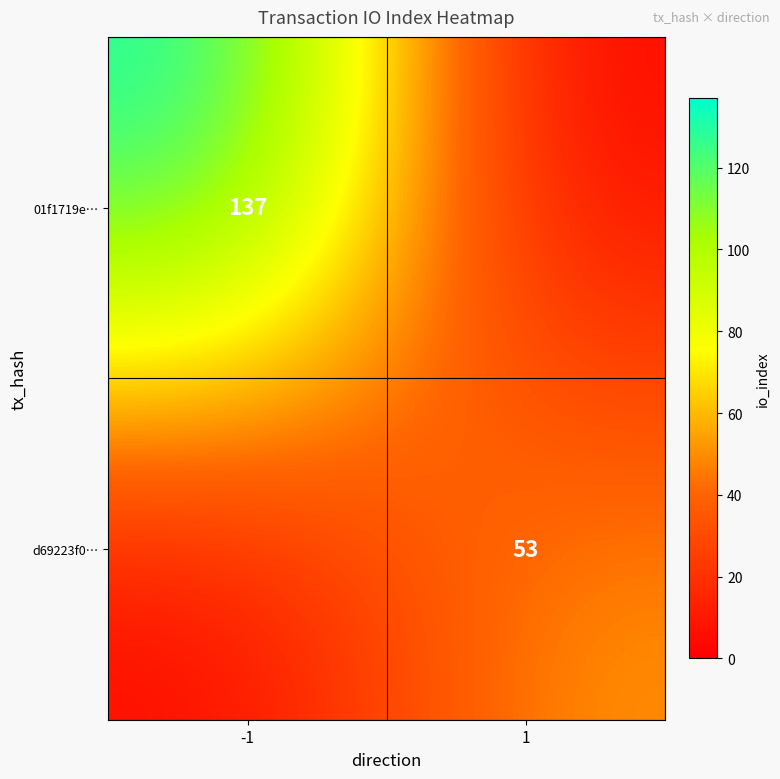

The 01f1719e… series shows 237 at -1. True or false?

False